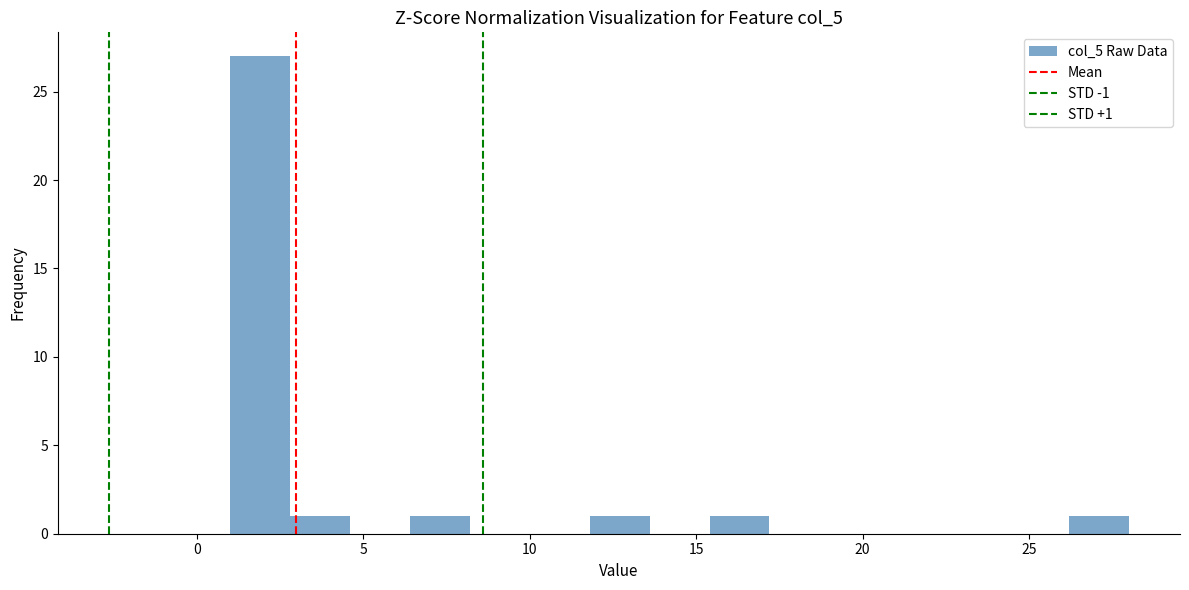

Around what value on the x-axis is the tallest bar? Give the approximate position of its centre, as read against the axis.

2.0